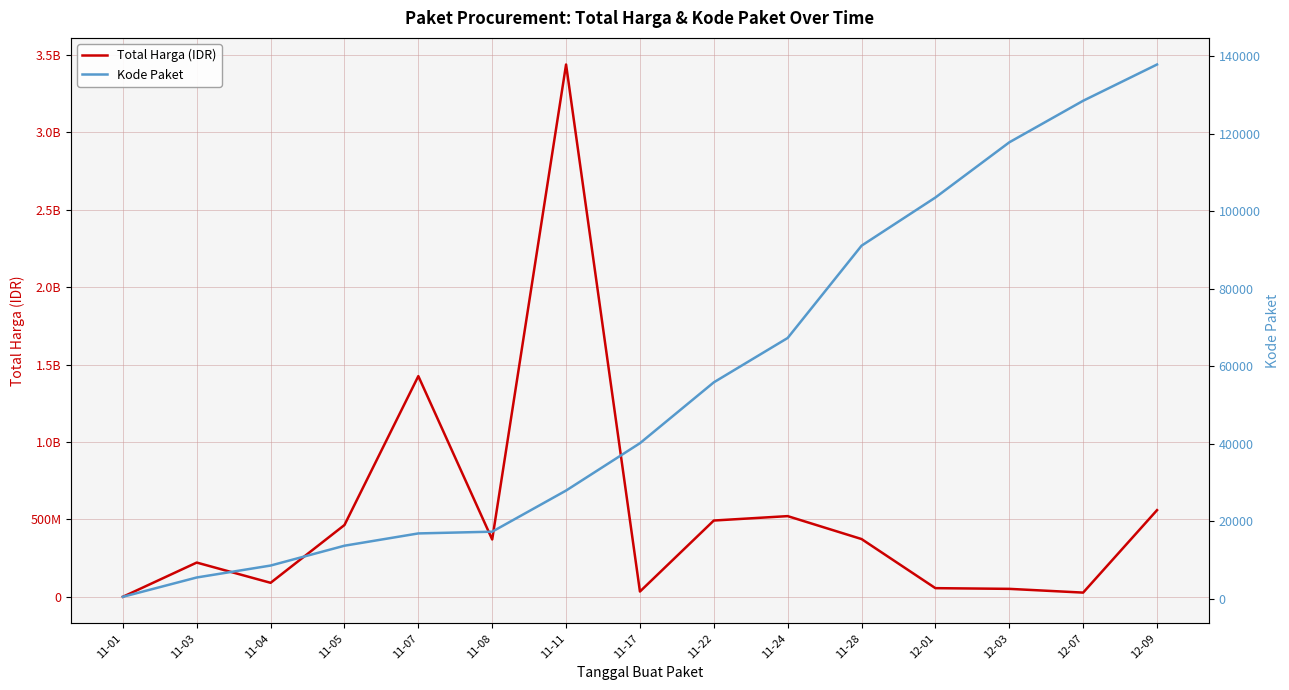

True or false: Total Harga (IDR) and Kode Paket intersect in this chart.

False